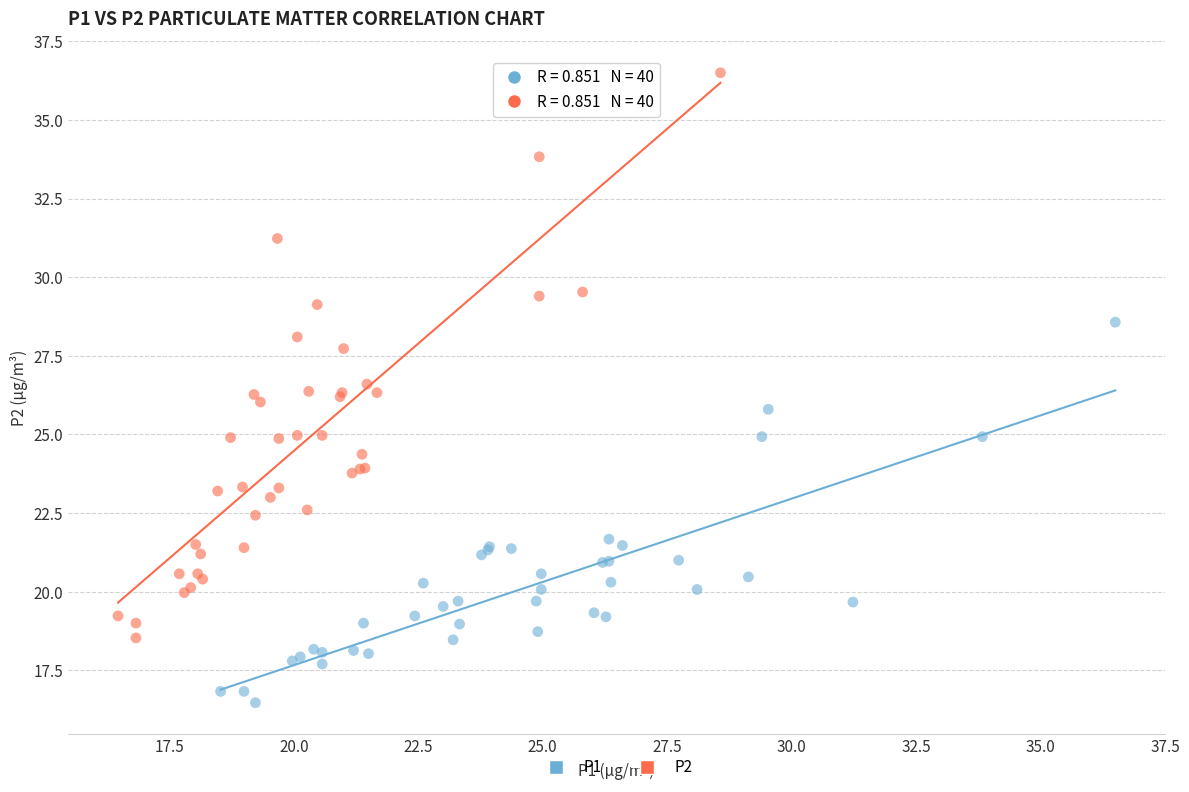

Which series has the largest Y range (max minus min)?

P2